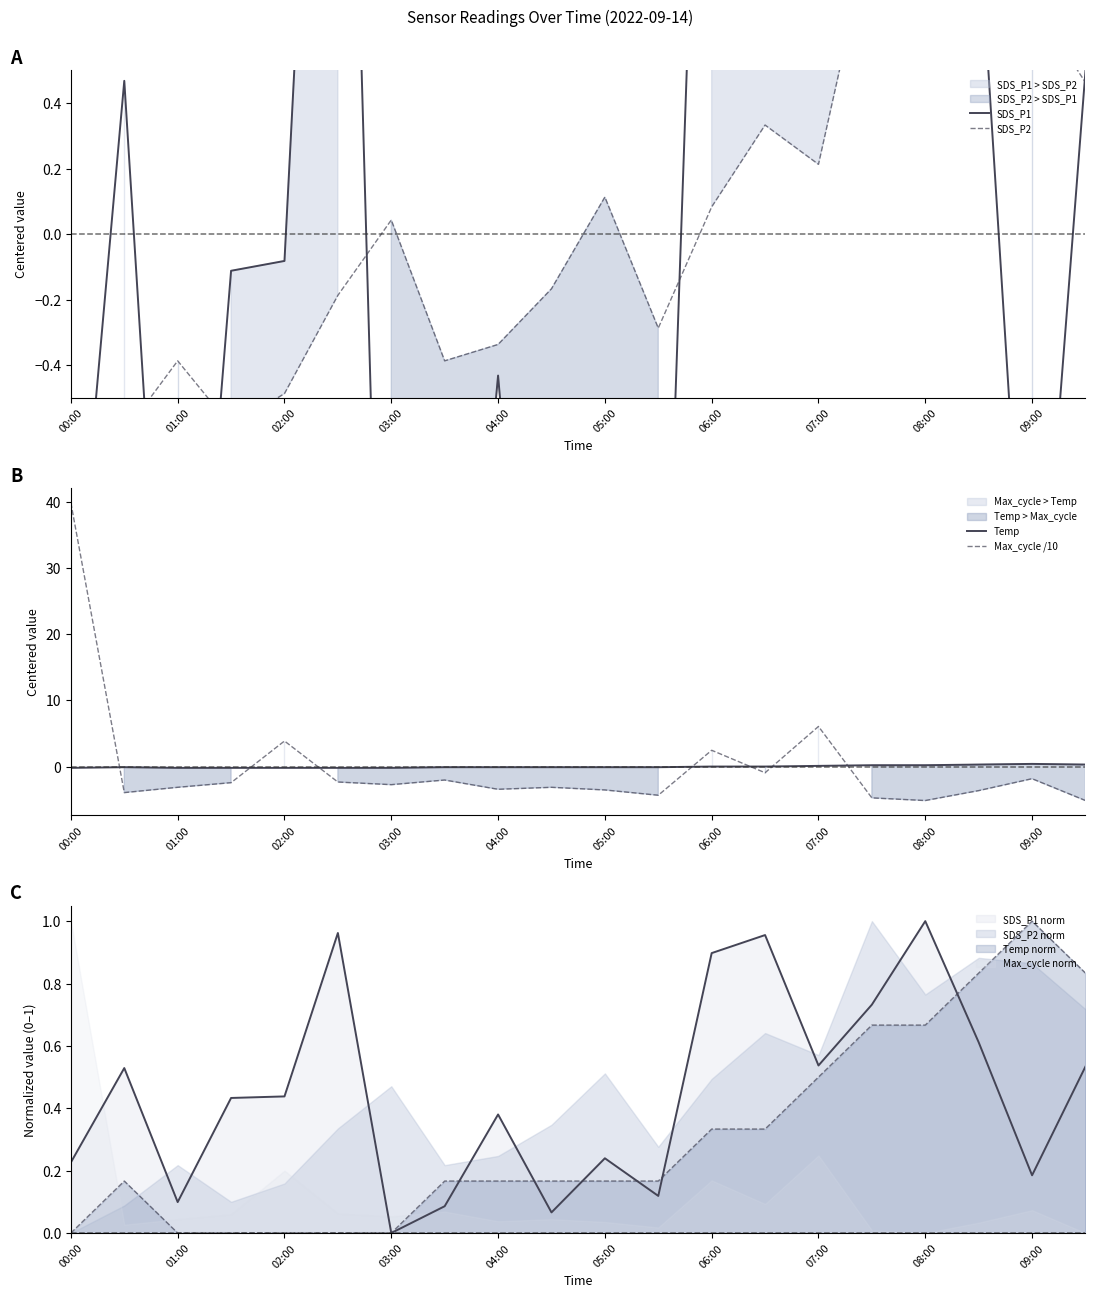

The SDS_P2 norm series shows 0.2 at 06:00. True or false?

False